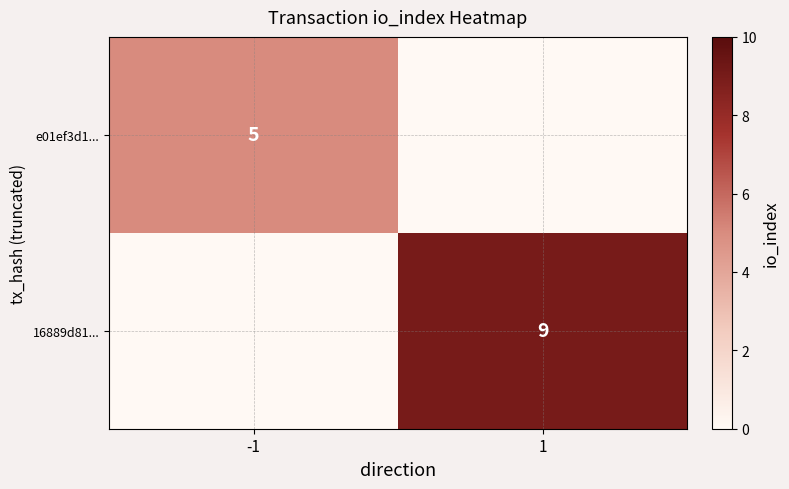

The value of e01ef3d1... at -1 is 1. True or false?

False